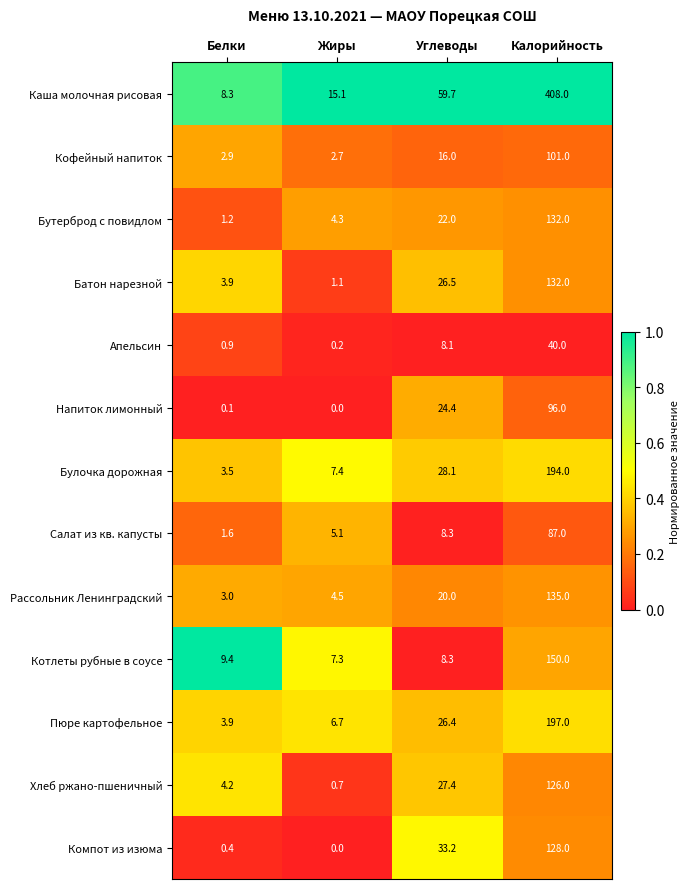

Rank the categories by Компот из изюма value from lowest to highest.

Жиры, Белки, Углеводы, Калорийность